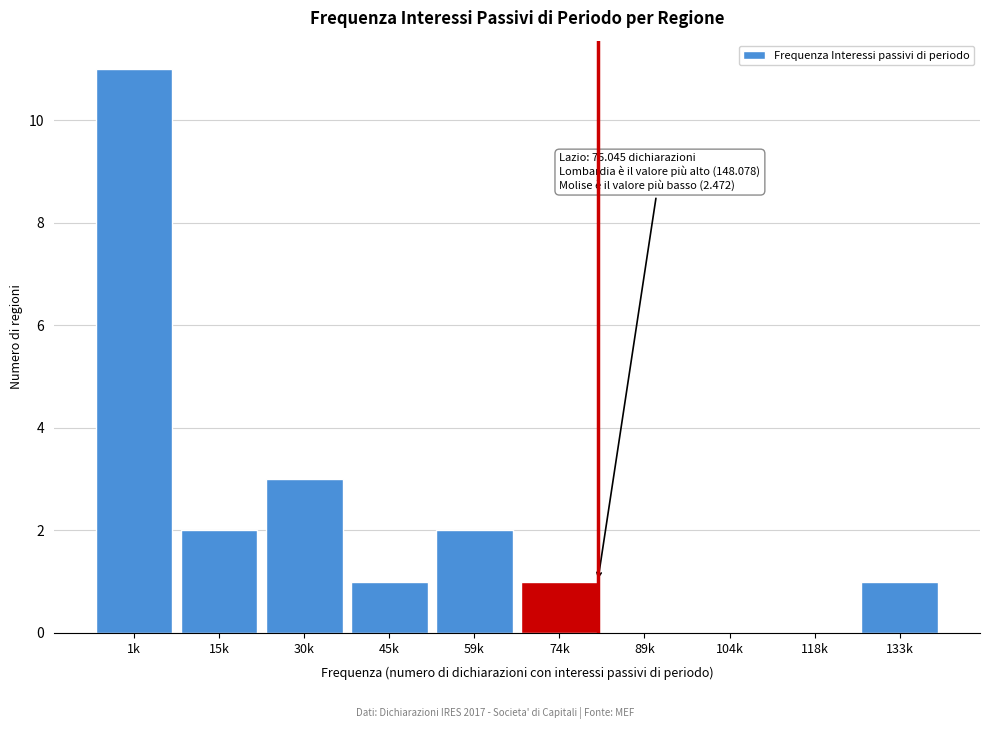

Reading right to left, transcribe all the data shown in this chart.

133k=1	118k=0	104k=0	89k=0	74k=1	59k=2	45k=1	30k=3	15k=2	1k=11